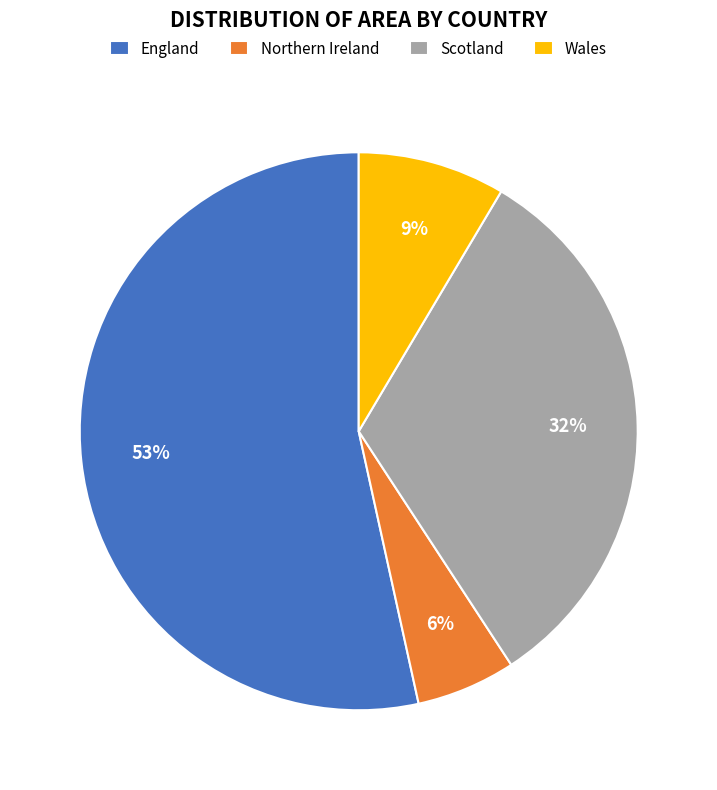

Which category has the biggest portion of the pie?

England